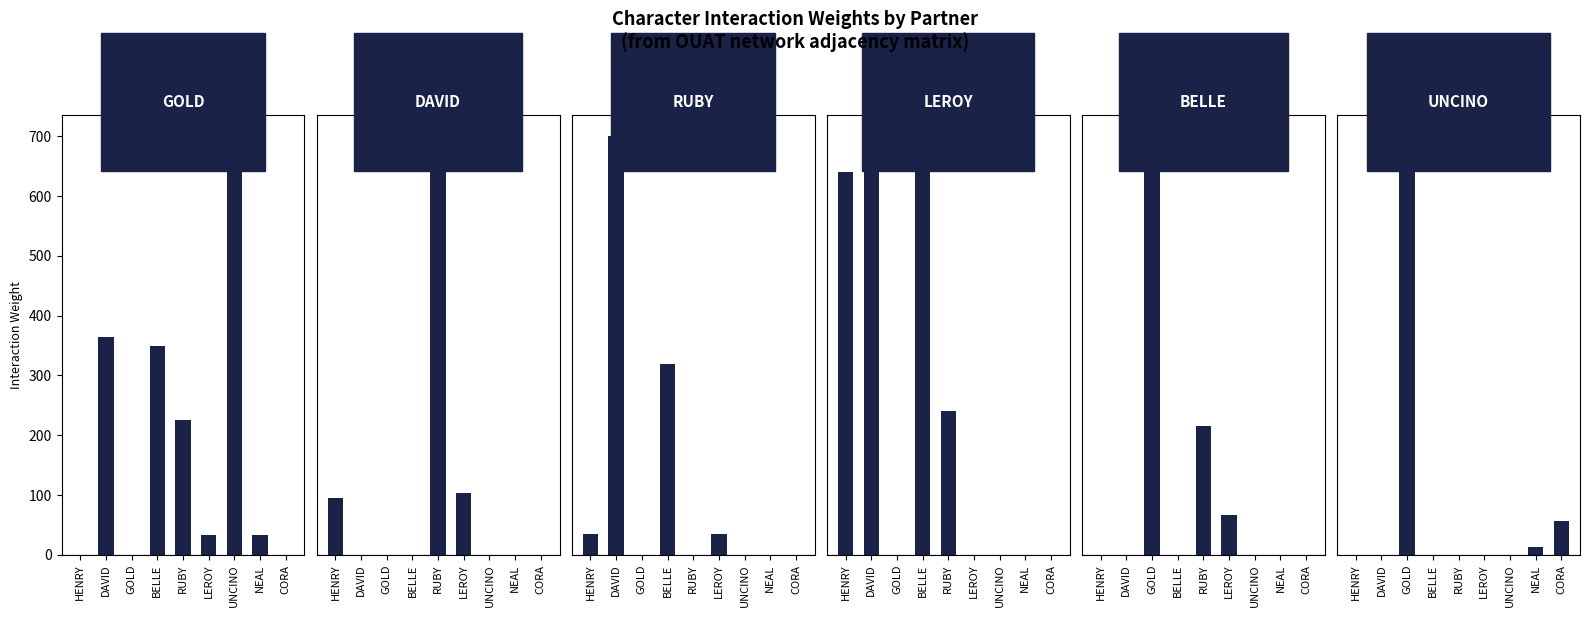

True or false: DAVID has a value of 54 at HENRY.

False